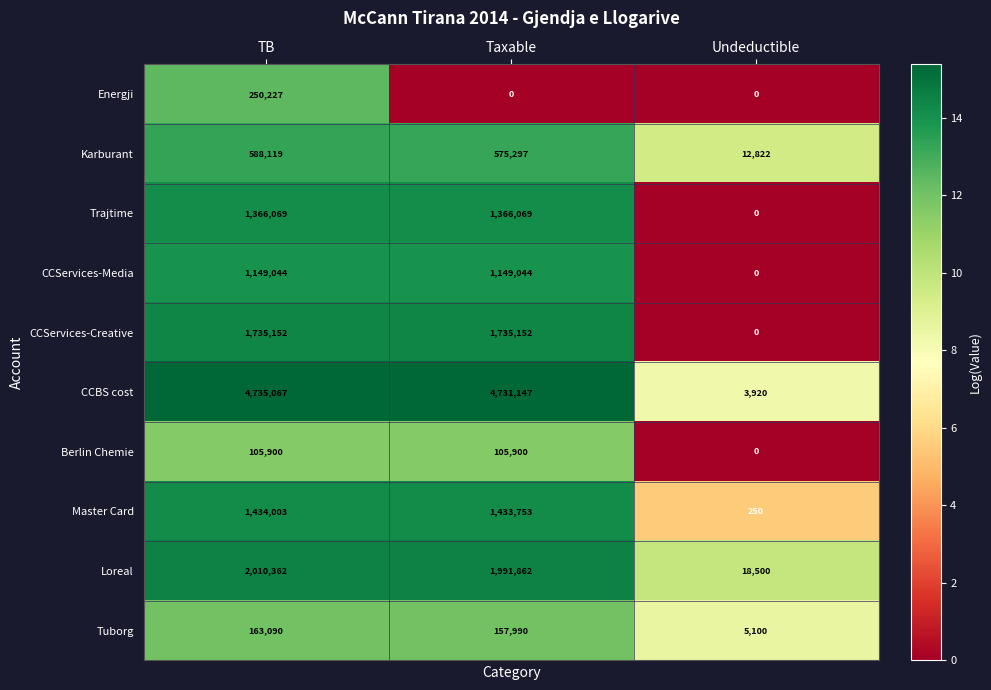

What is the difference between the Tuborg values at TB and Undeductible?

157990